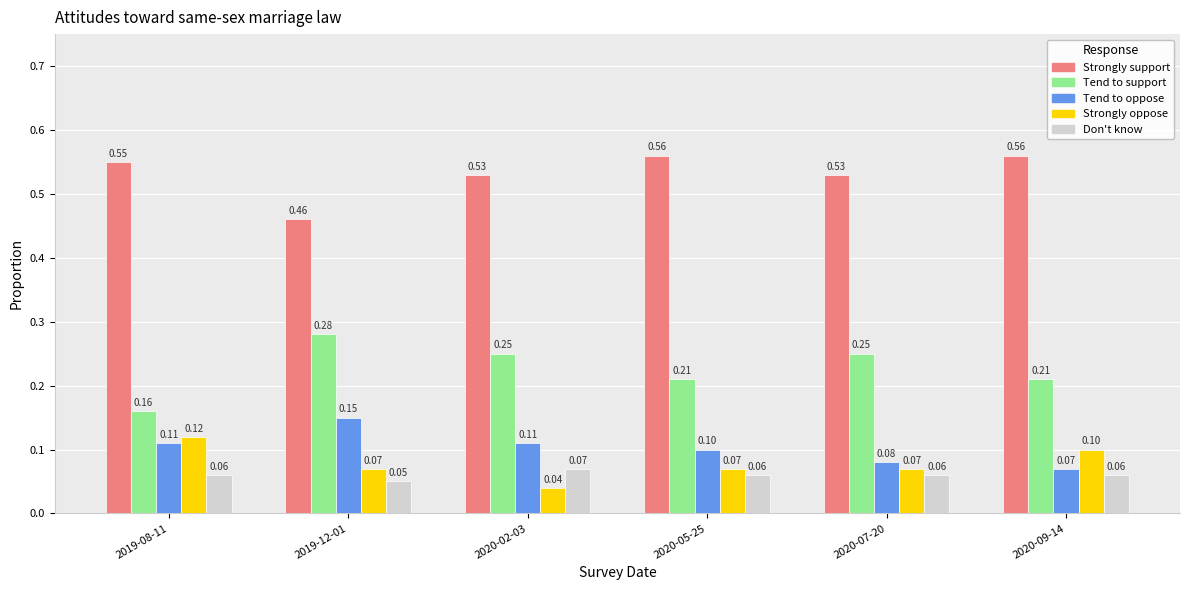

What is the difference between the maximum and minimum values in the Tend to support series?

0.1